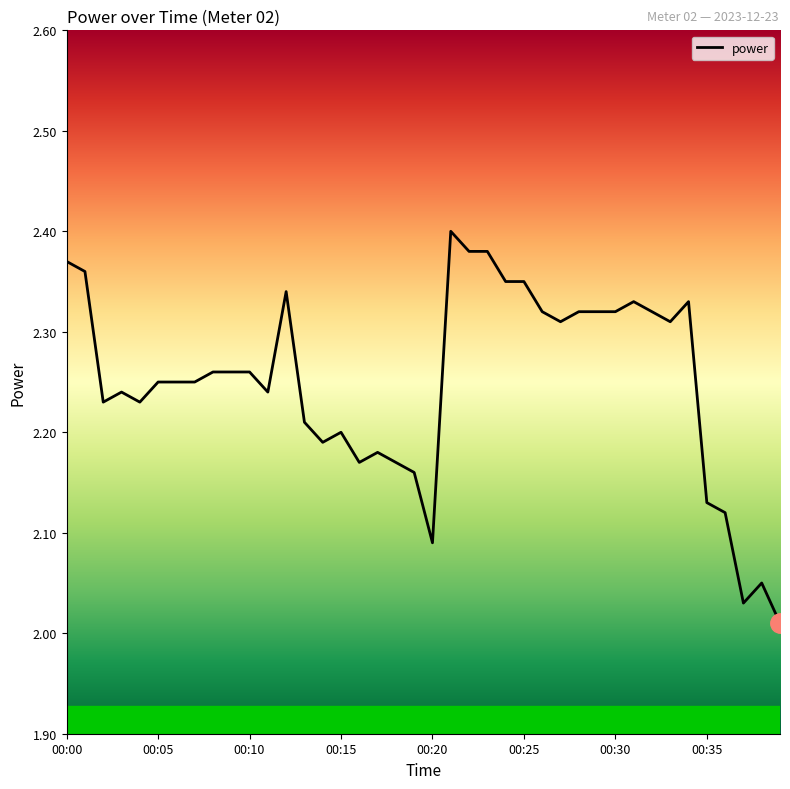

Where is the data nearest to the value 2?

39